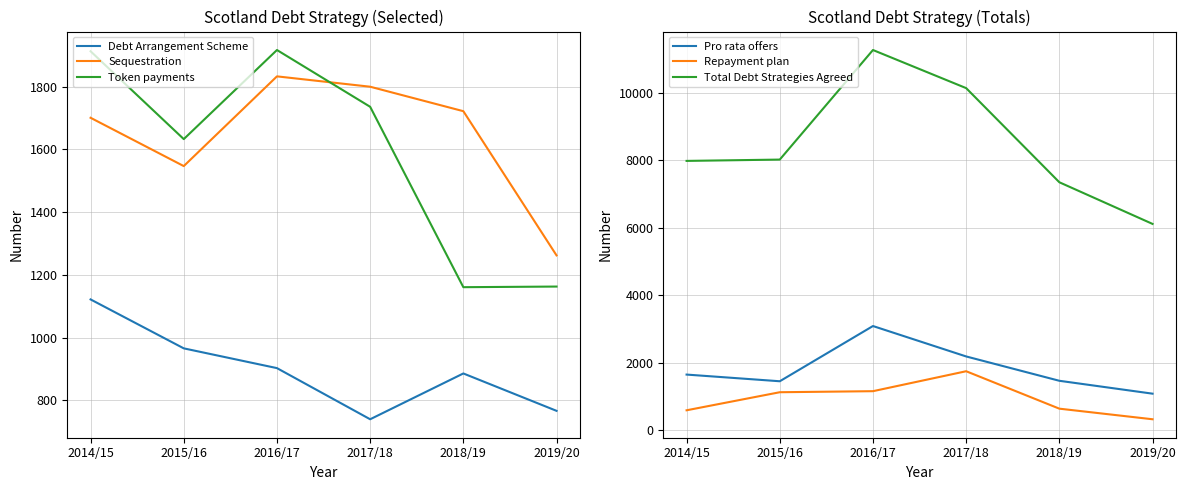

What is the total value across all series at 2017/18?

18357.0